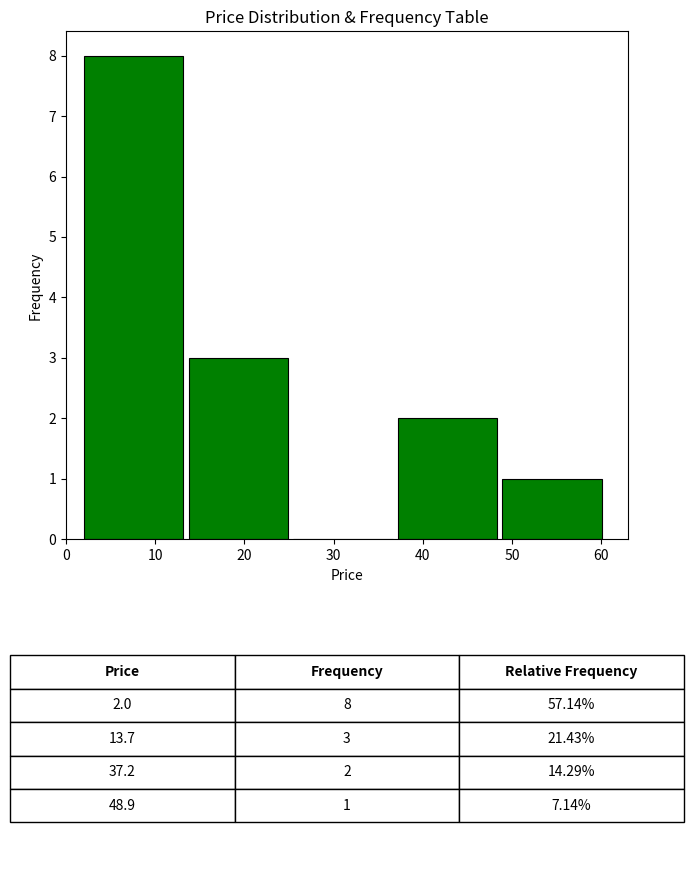

Over which range of the x-axis is the bar tallest?

2 to 14